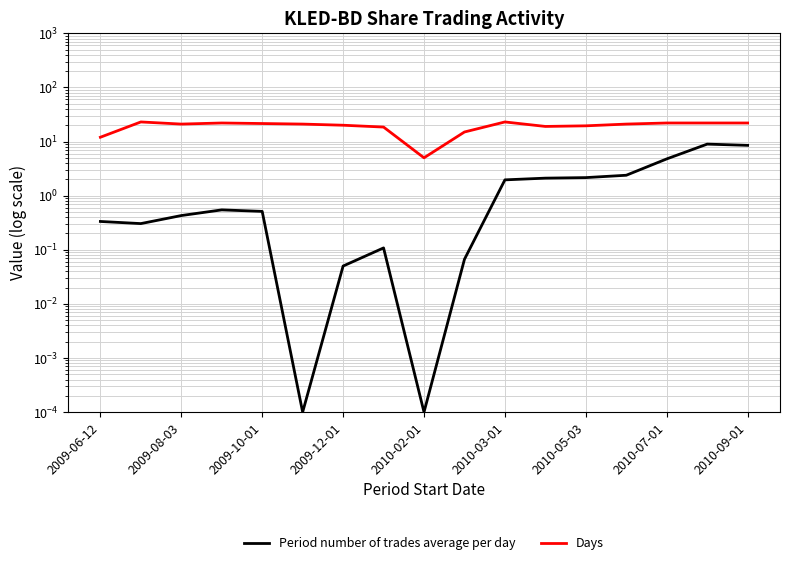

What position from the left is 2009-08-03?

2